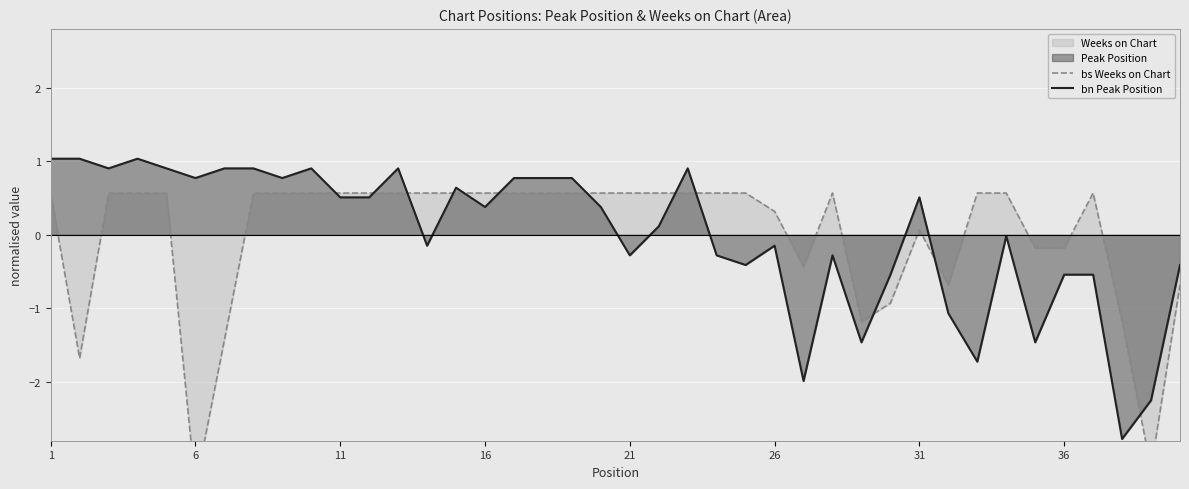

At which category is the sum across all series the highest?

1